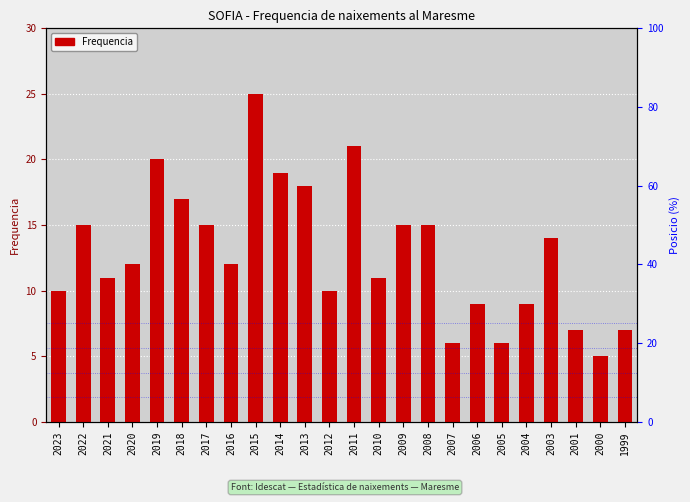

What is the value of the 14th bar from the left?

11